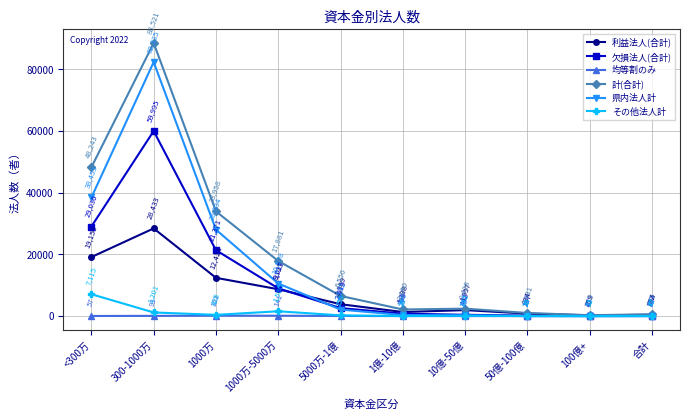

True or false: 県内法人計 has a value of 18364 at 1000万-5000万.

False